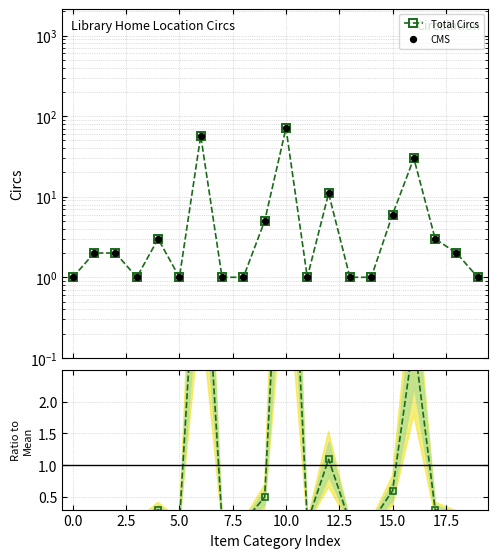

At which category is the sum across all series the highest?

10